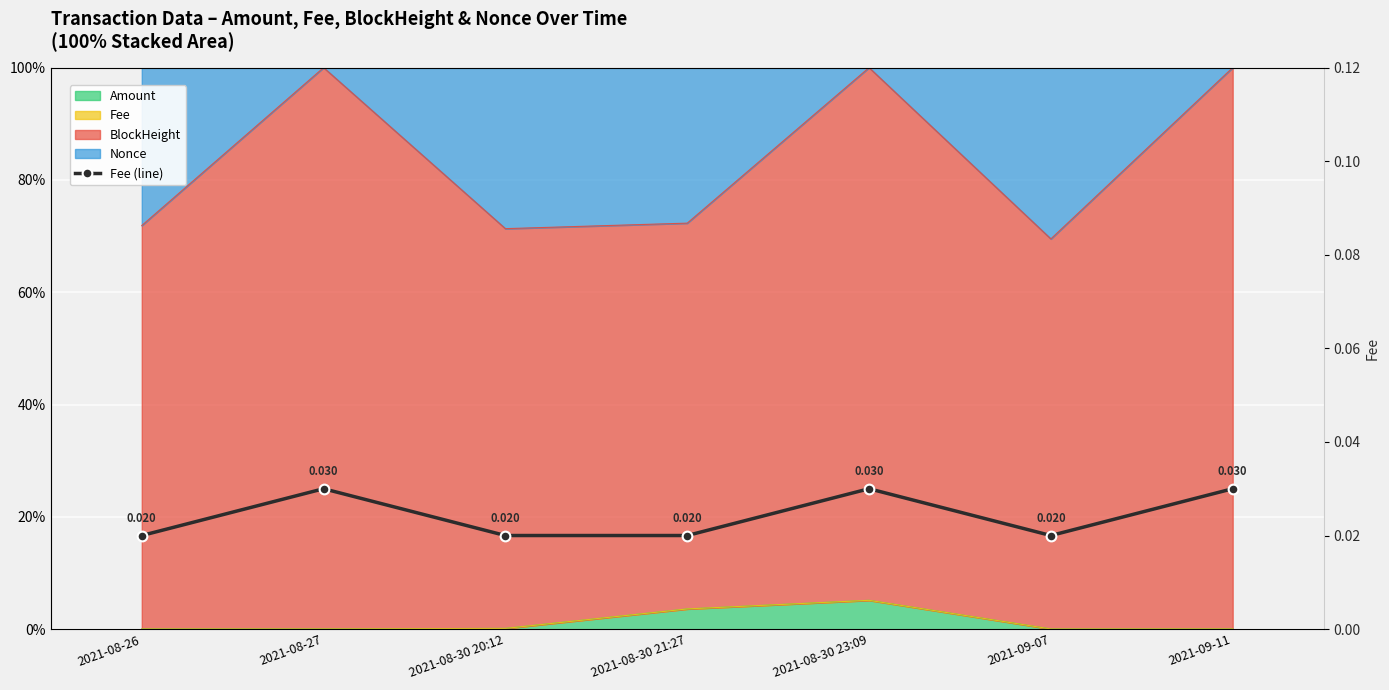

At which category does the data reach its first local peak?

2021-08-27